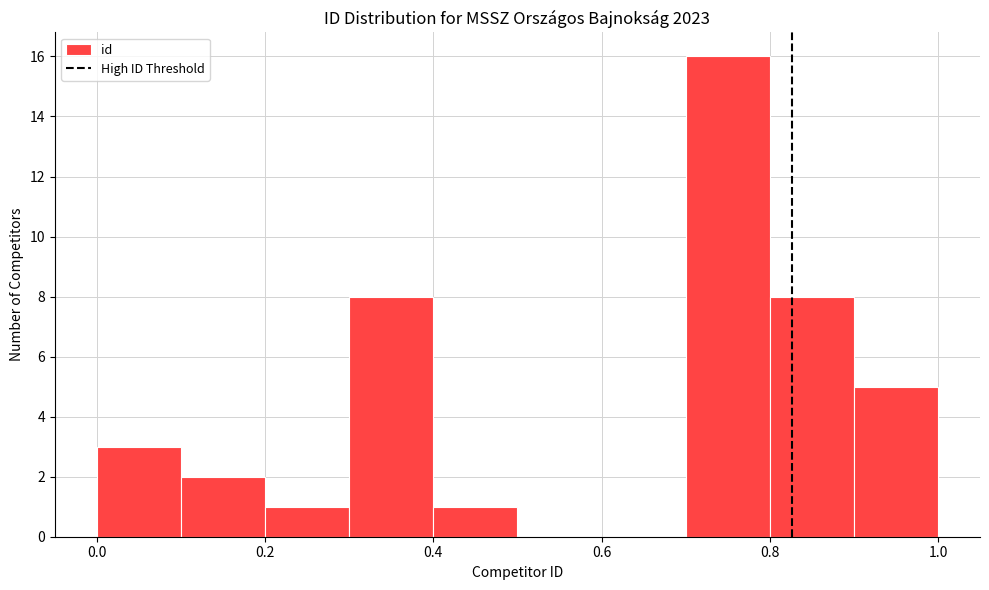

How tall is the bar that spans 0.4 to 0.5 on the x-axis? The values are not printed on the chart, so give them approximately, as read against the axis.

1